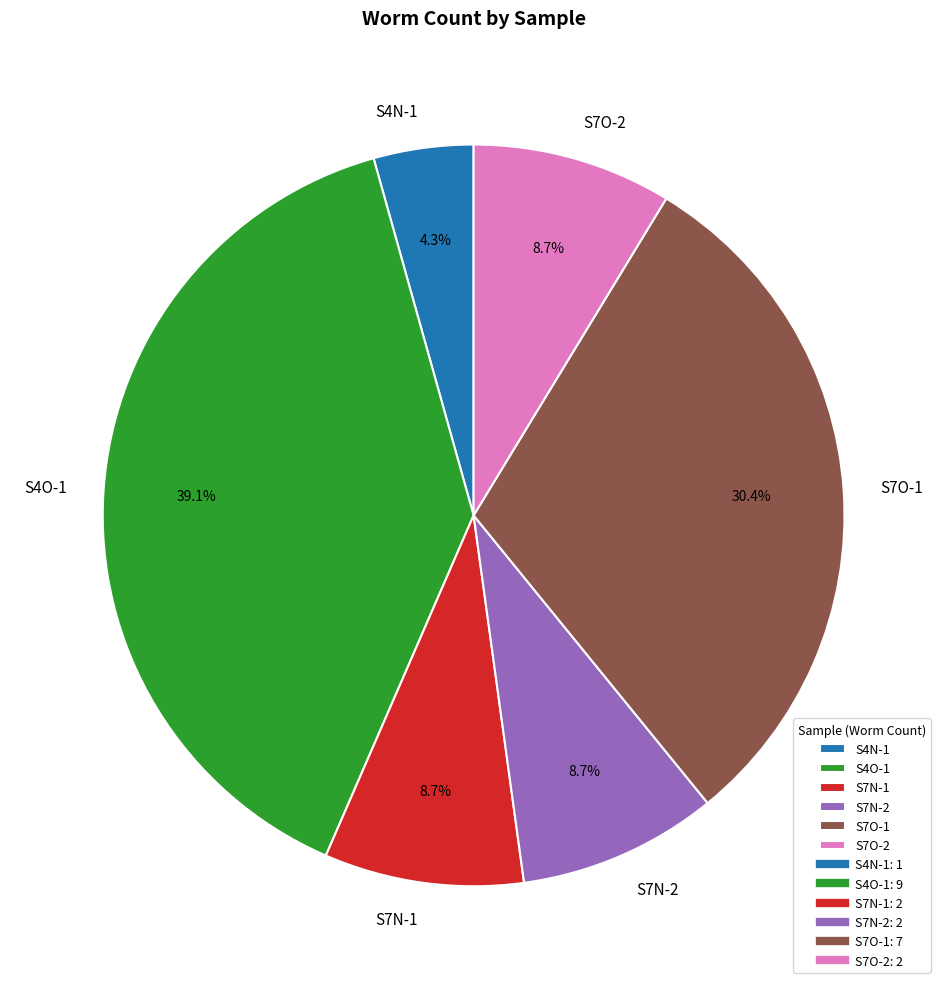

What percentage is NOT represented by S4O-1?

60.9%